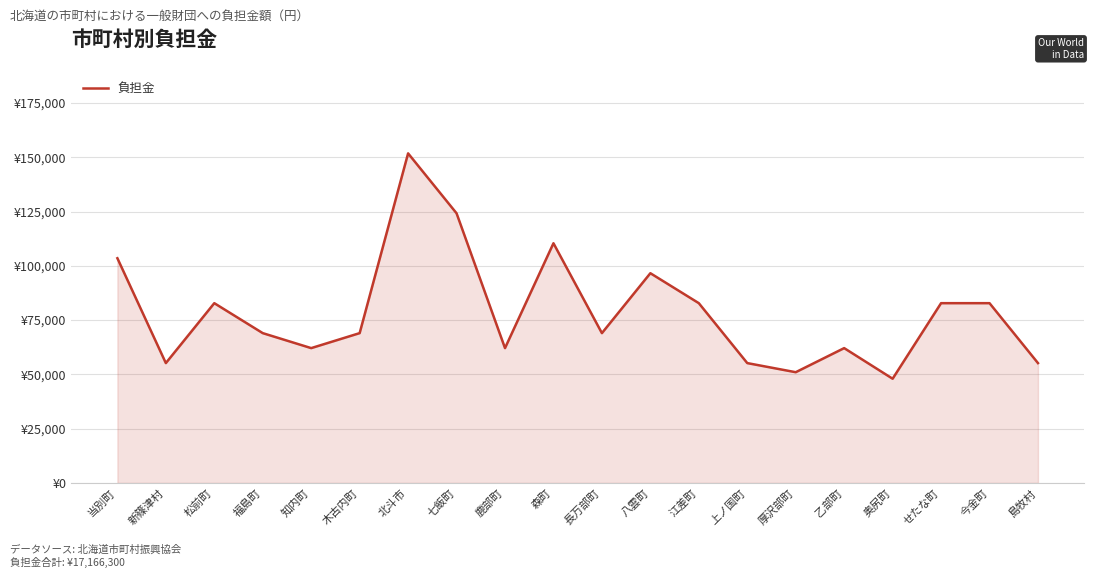

Does the chart display data point markers on the line(s)?

No